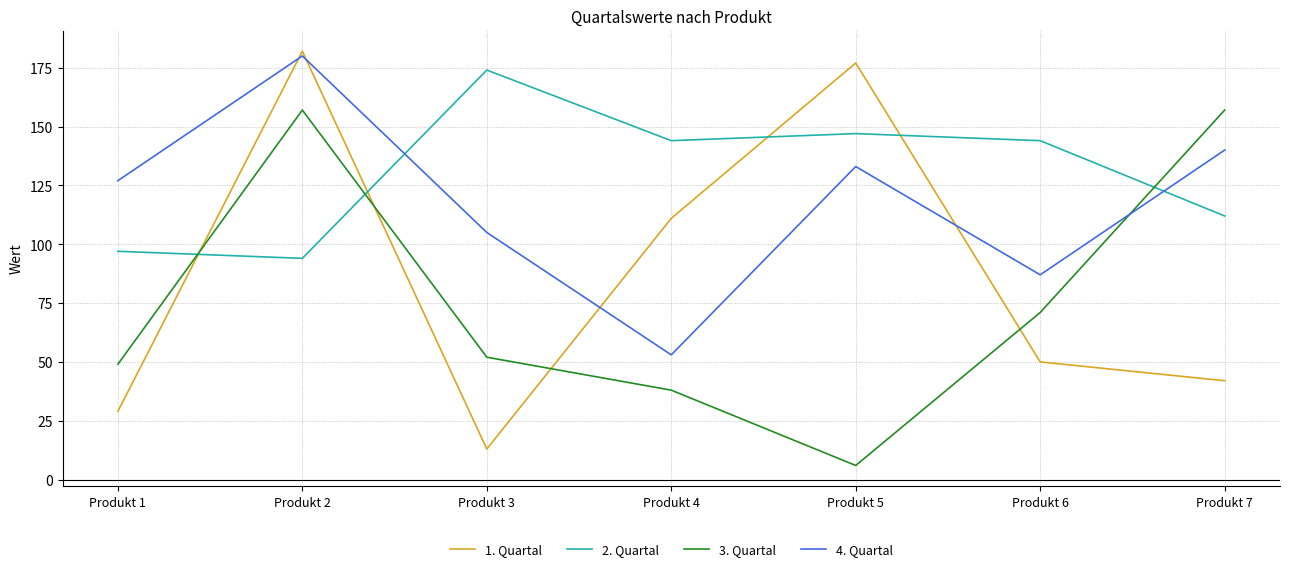

How many categories are shown in the chart?

7